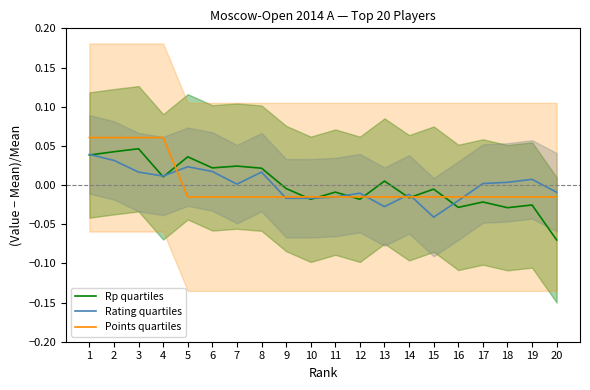

Which series ends up on top after the final intersection of Points quartiles and Rp quartiles?

Points quartiles